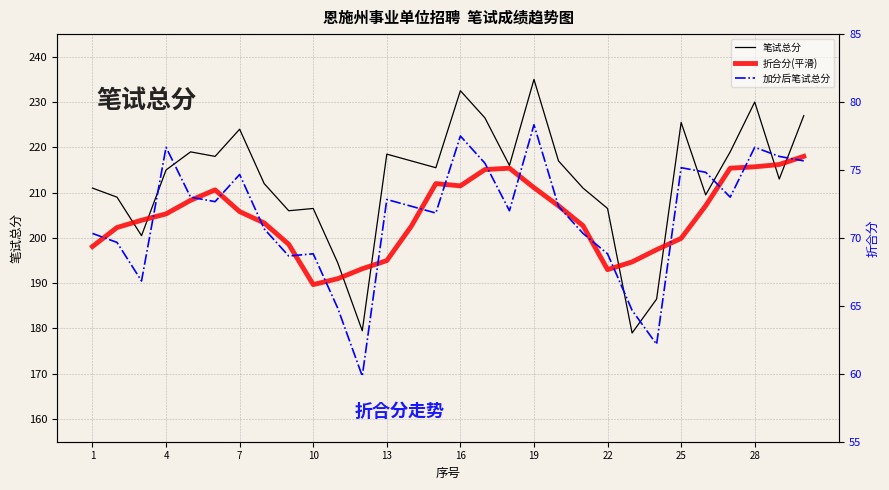

Is it true that 笔试总分 equals 224.0 at 7?

True